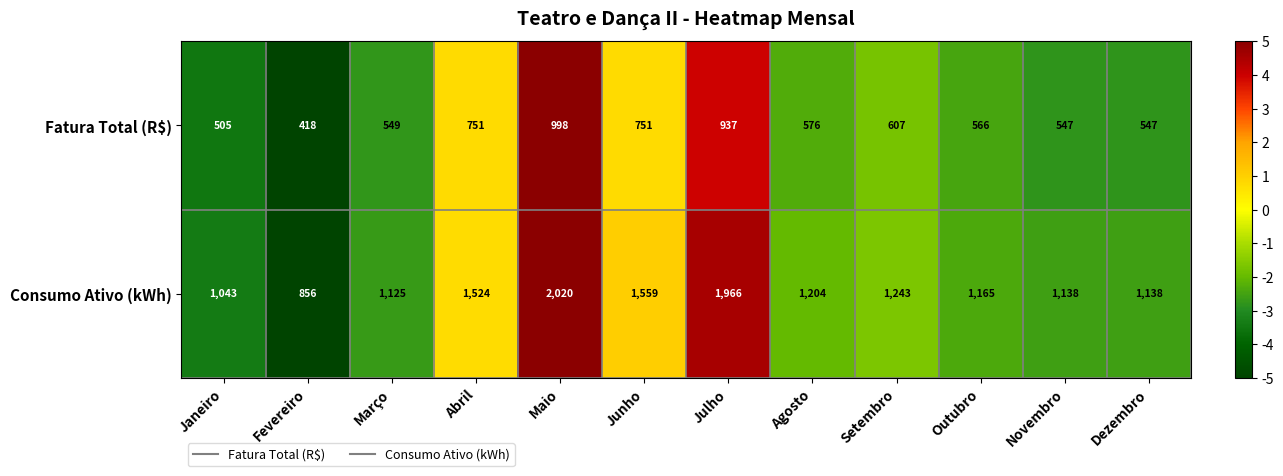

What is the difference between the maximum and second lowest values in the Fatura Total (R$) series?

493